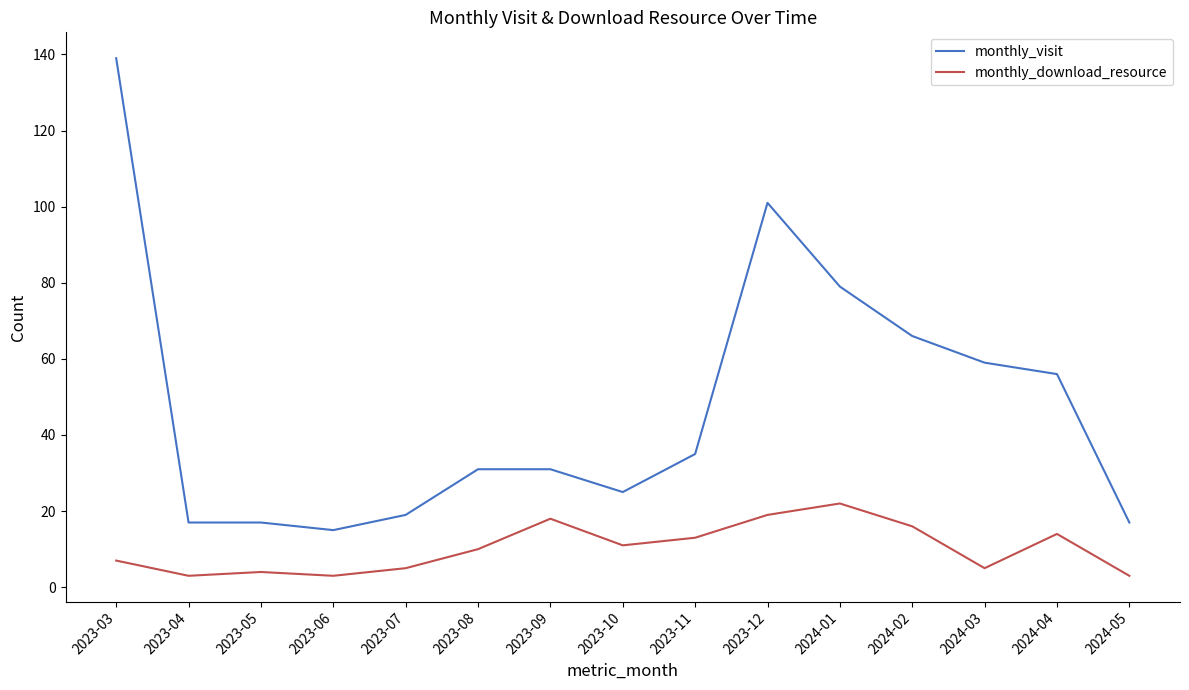

Which series has the largest total across all categories?

monthly_visit